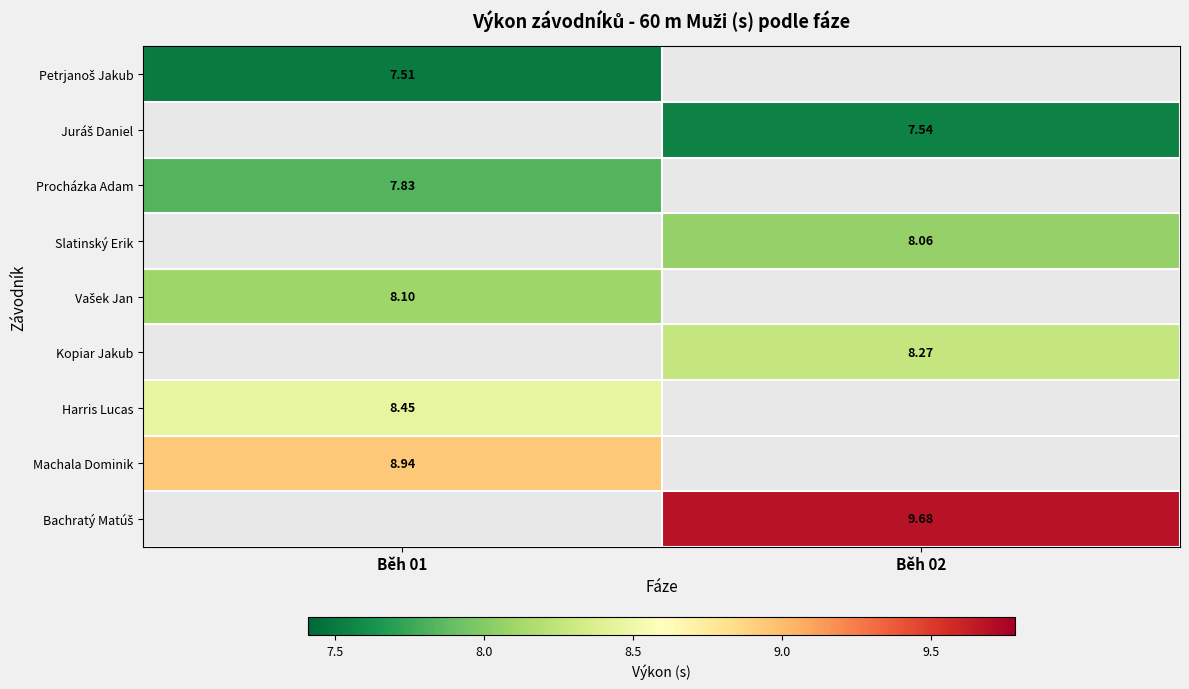

Is the value of Harris Lucas at Běh 01 greater than the value of Vašek Jan at Běh 01?

Yes